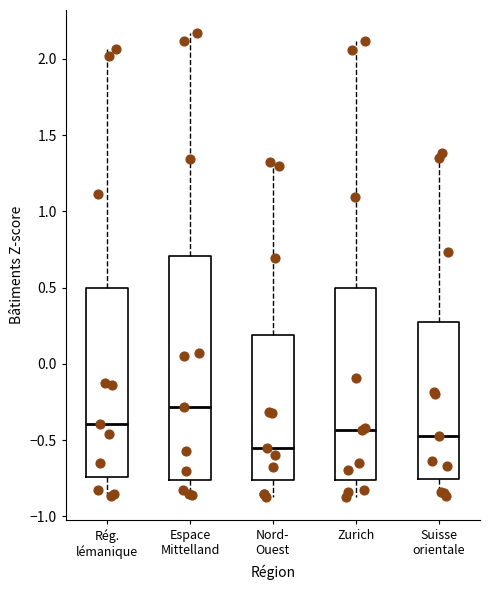

Where does the median line of the box for Nord- Ouest sit on the y-axis? The values are not printed on the chart, so give them approximately, as read against the axis.

-0.55